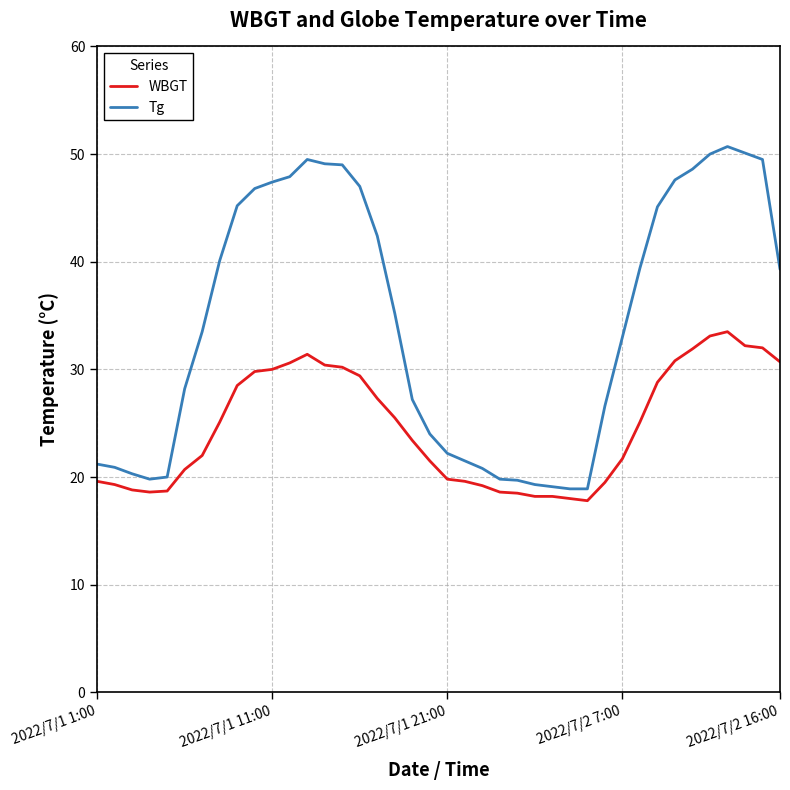

True or false: WBGT and Tg intersect in this chart.

False